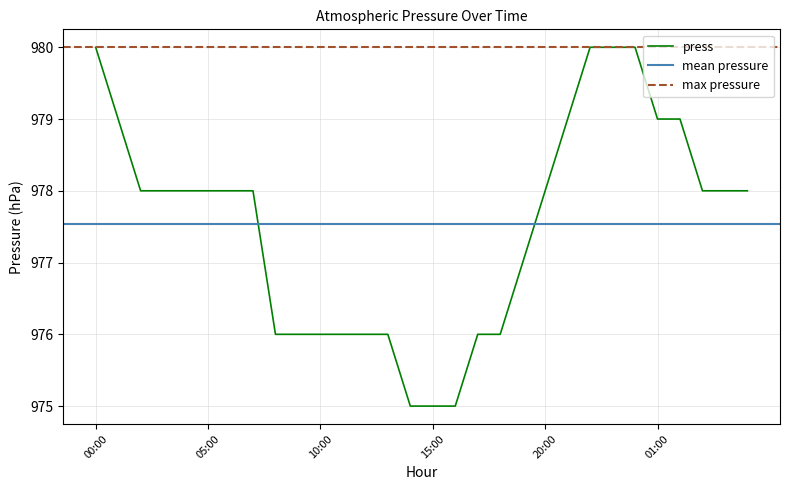

What is the difference between the second highest and second lowest values?

5